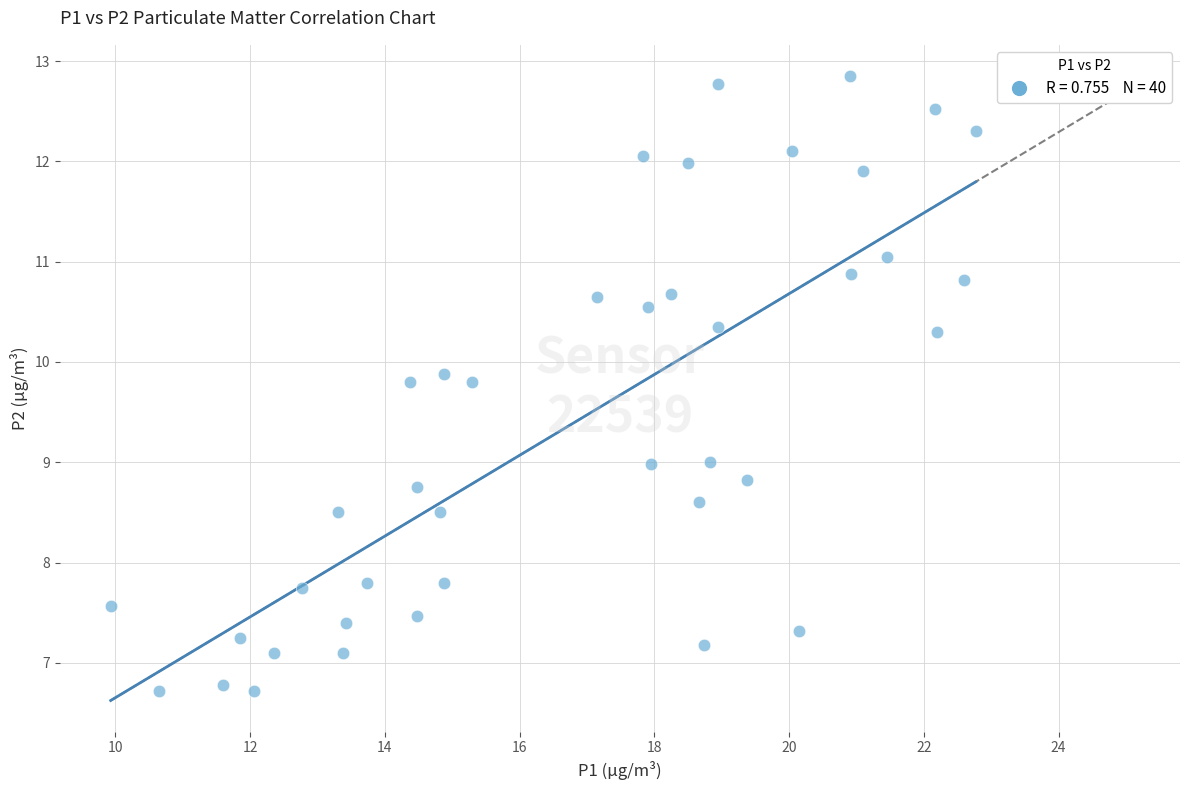

What is the range of X values (max minus min)?

12.8